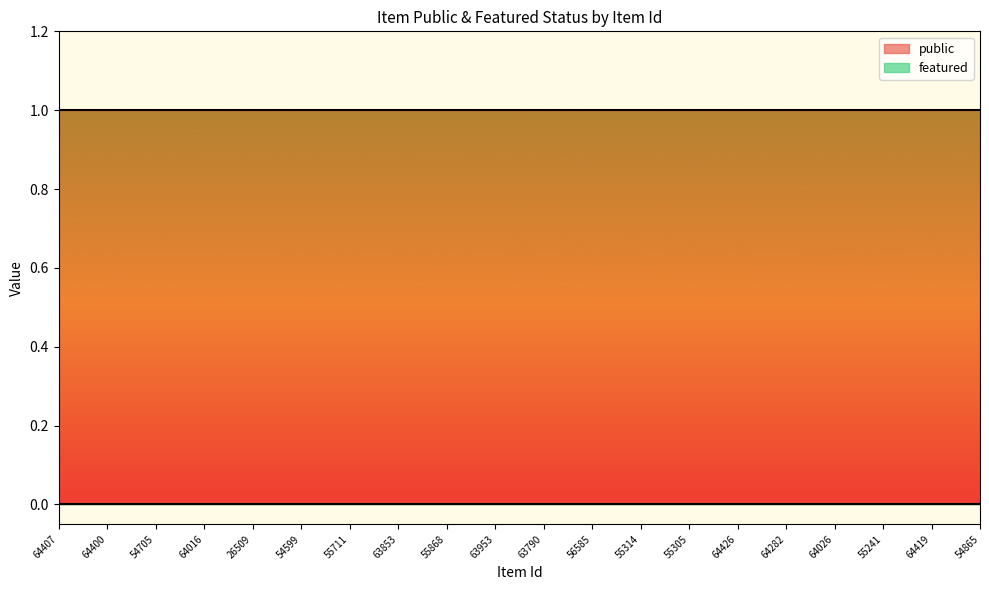

How many lines are shown in the chart?

2